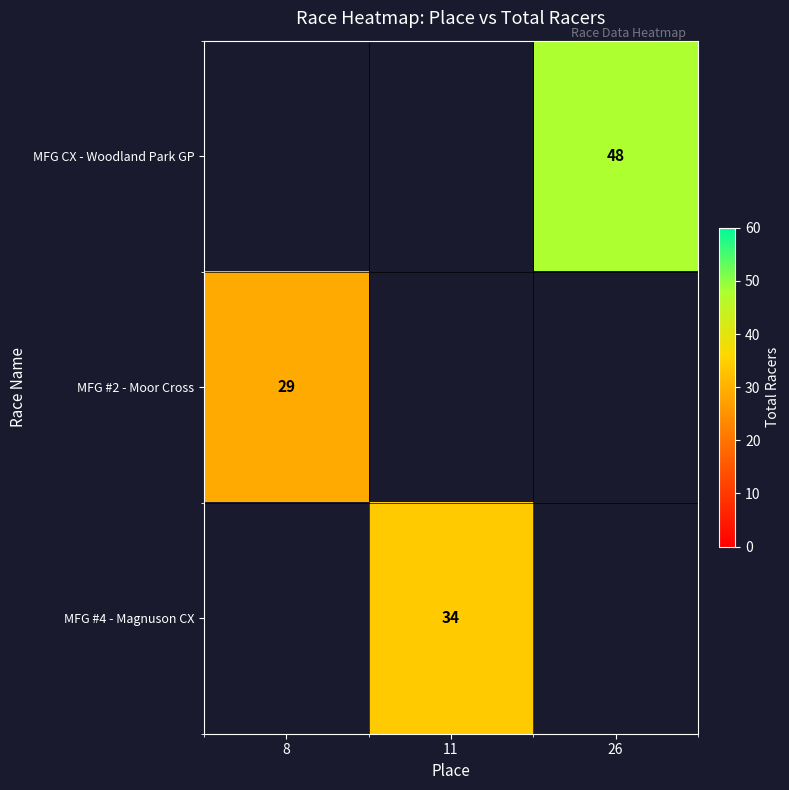

True or false: MFG CX - Woodland Park GP has a value of 48 at 26.

True